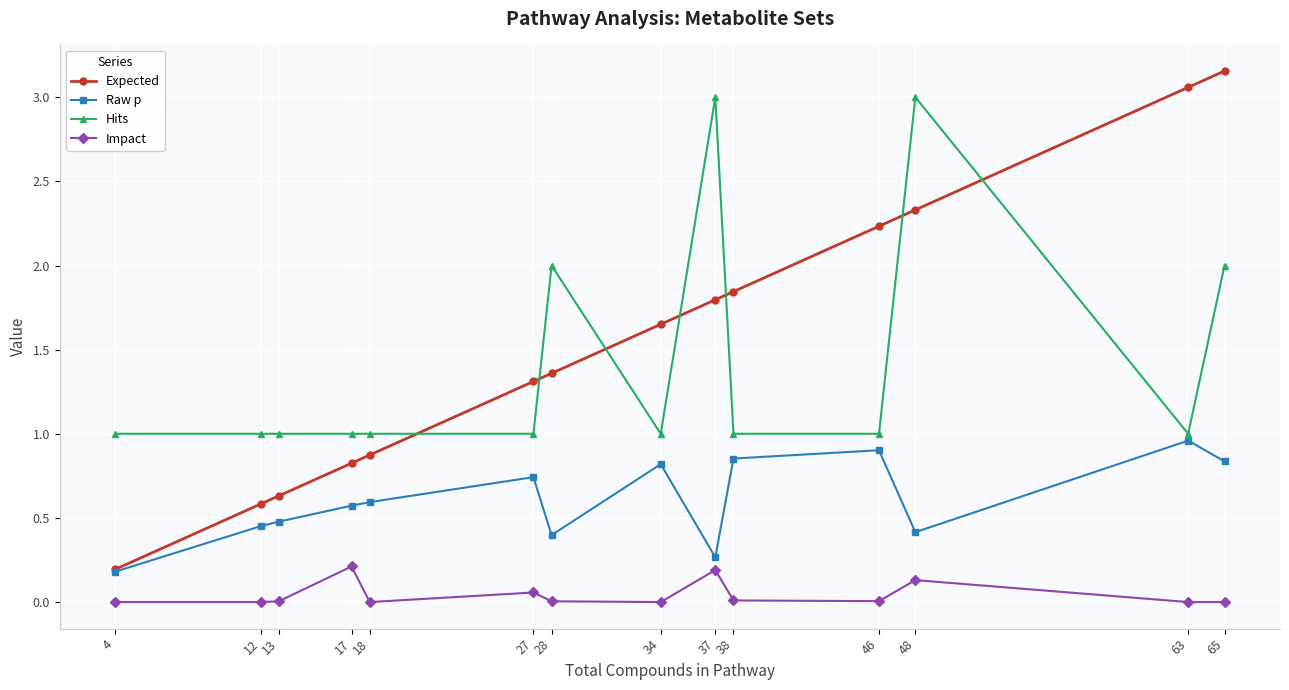

The Hits series shows 1.7 at 38. True or false?

False